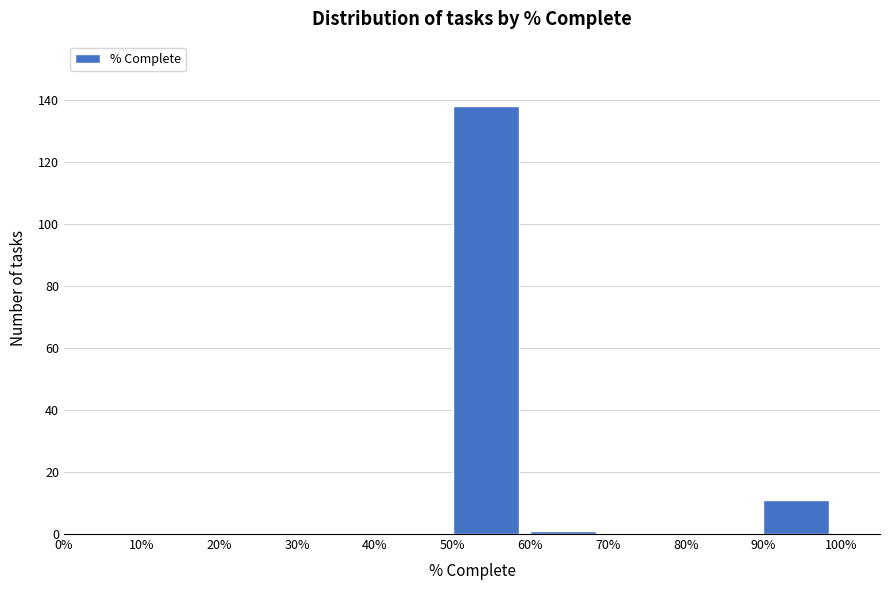

Reading left to right, transcribe all the data shown in this chart.

0%=0	10%=0	20%=0	30%=0	40%=0	50%=138	60%=1	70%=0	80%=0	90%=11